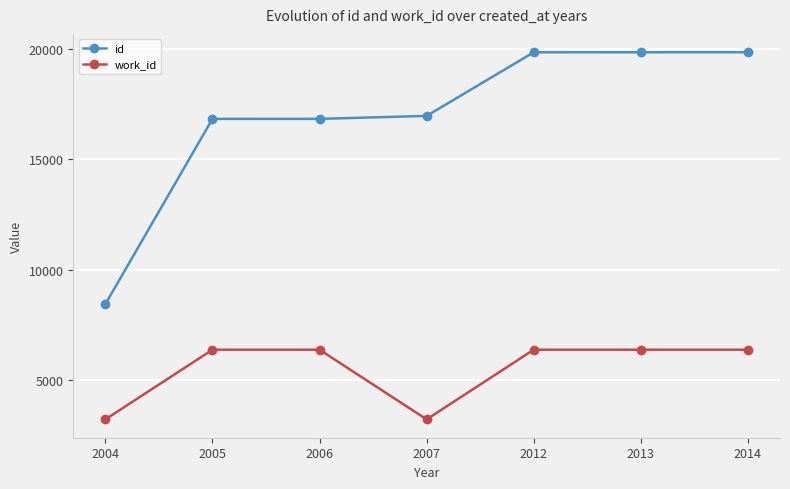

At which category does work_id reach its first local valley?

2007